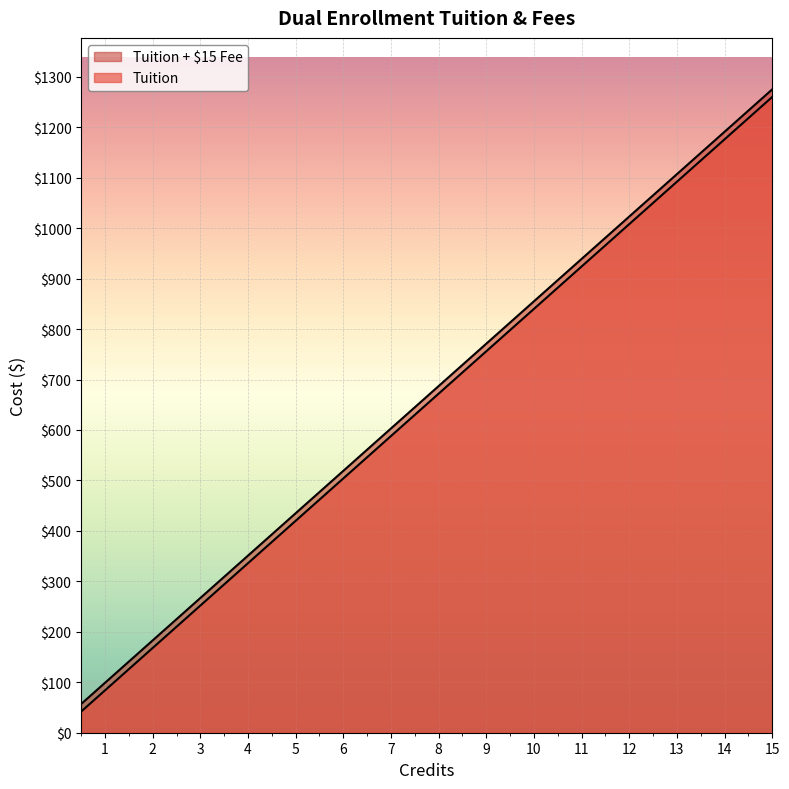

What is the sum of all Tuition + $15 Fee values?

14070